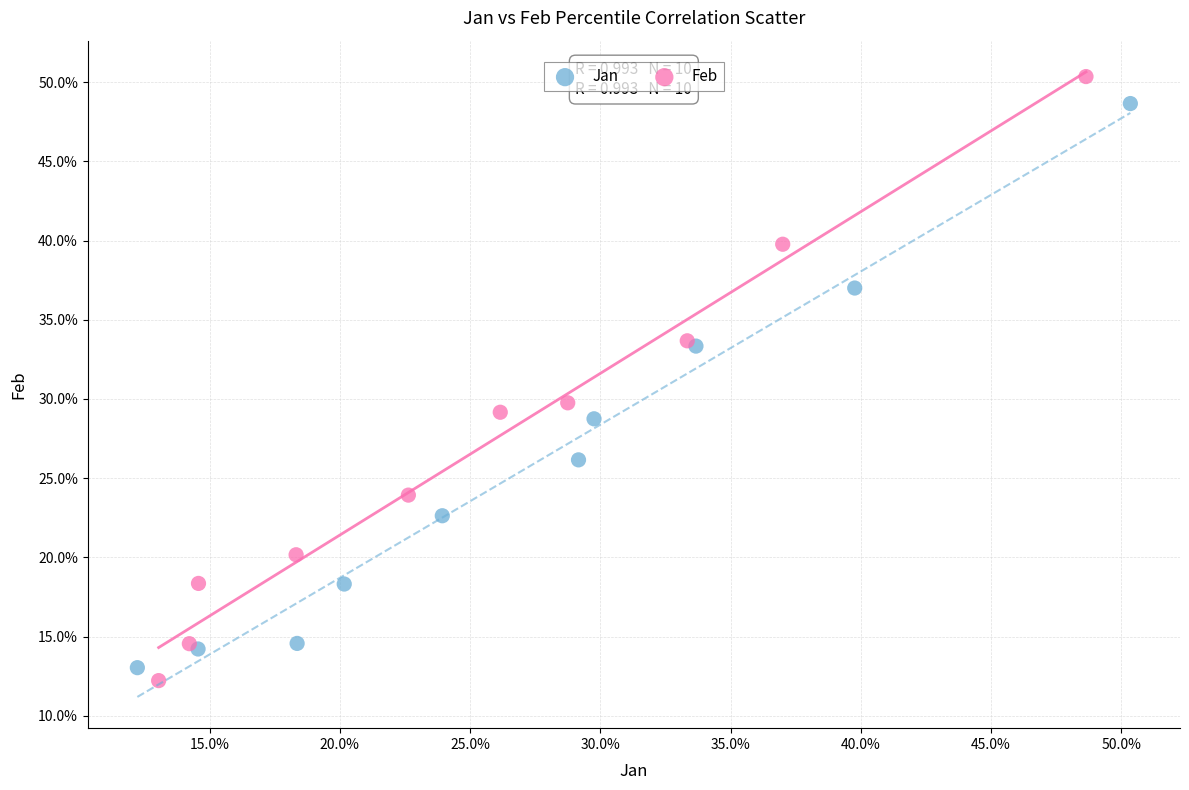

What are all the series names shown in the legend?

Jan, Feb